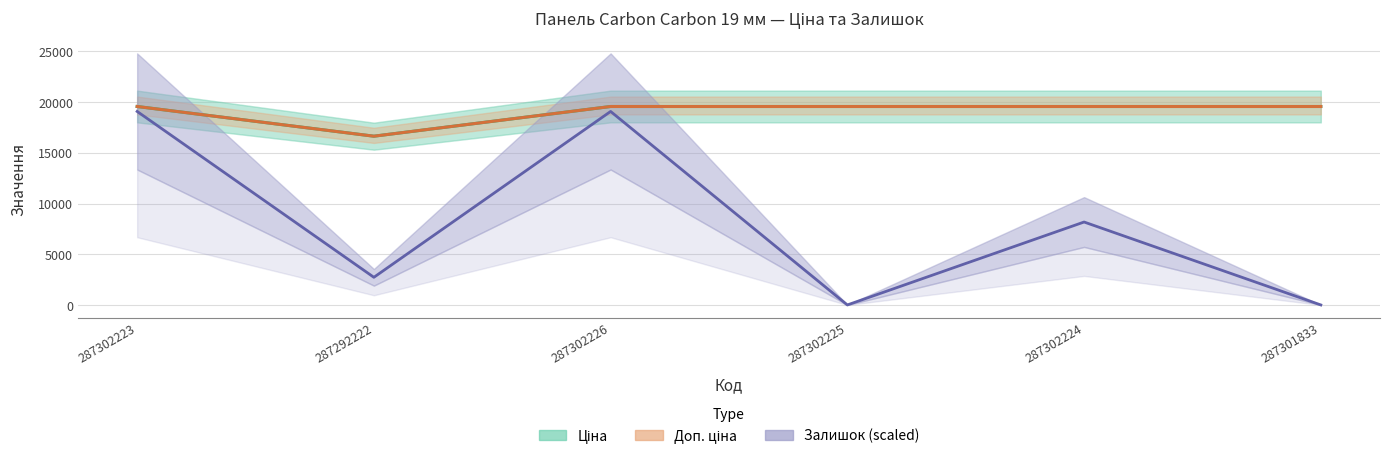

How many lines are shown in the chart?

3